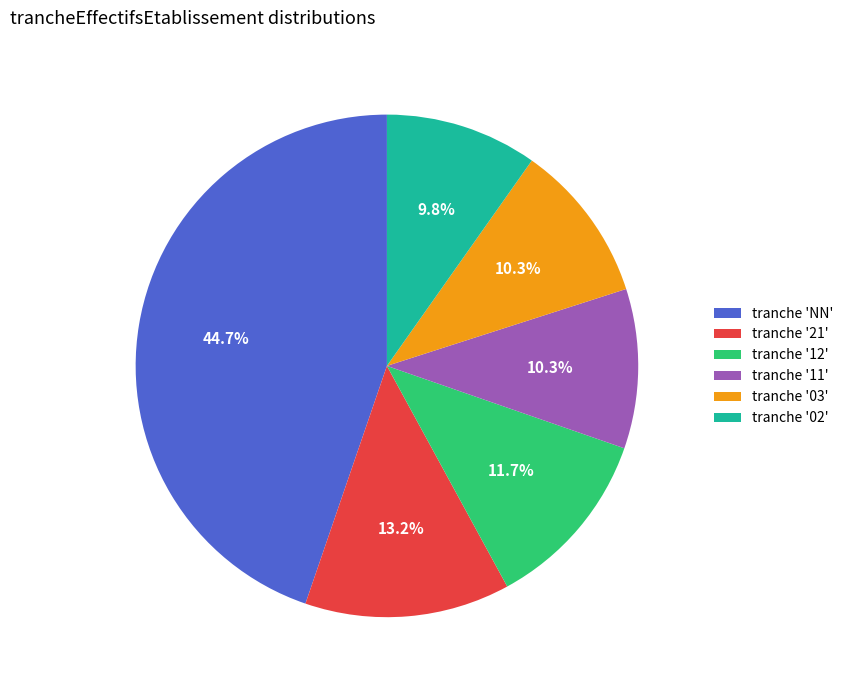

Combined, do tranche '02' and tranche '21' account for over 50%?

No